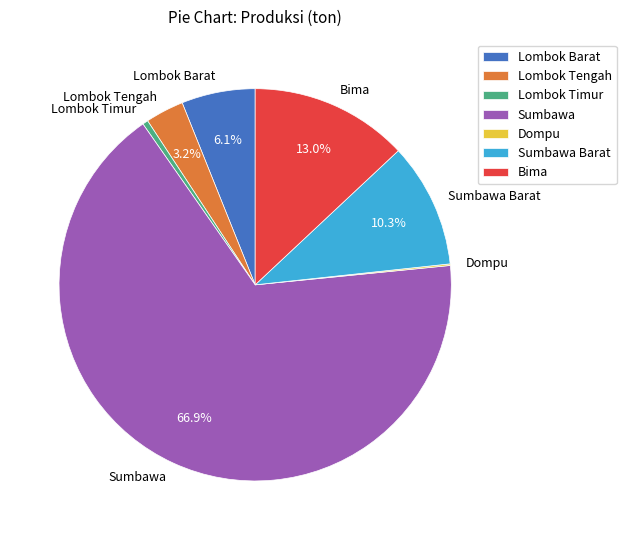

What is the largest slice in the pie chart?

Sumbawa